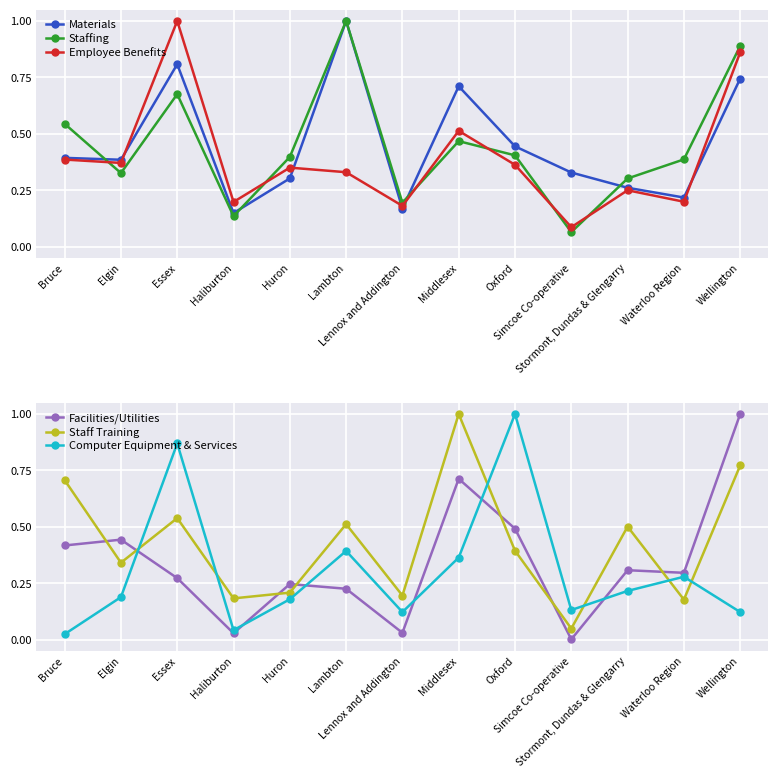

What is the value of the Materials point at the 10th from the left?

0.3